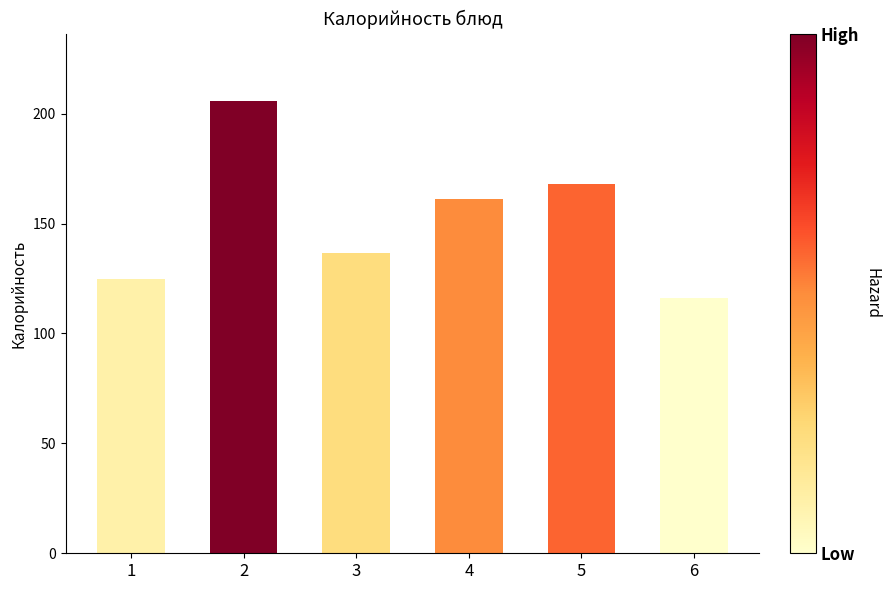

What is the minimum value shown in the chart?

116.2